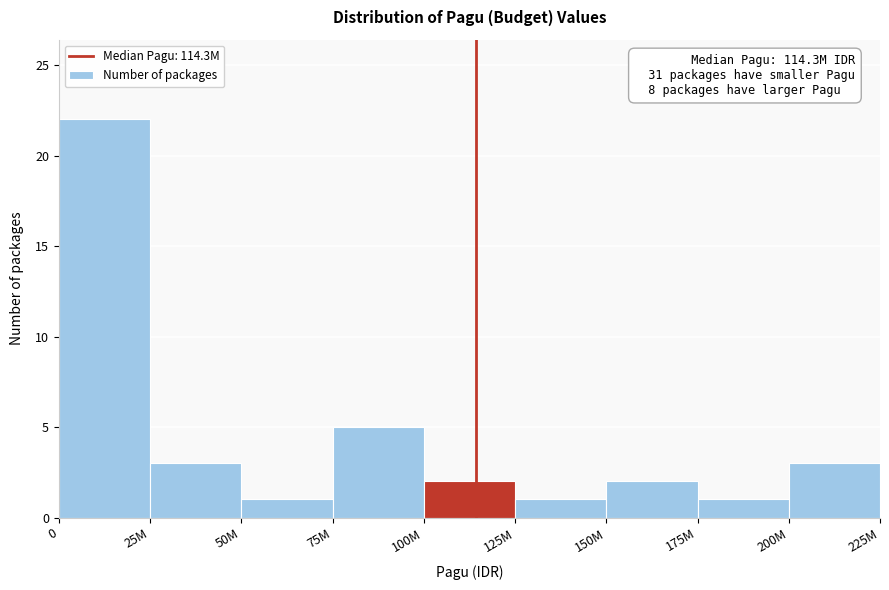

Reading right to left, what are all the values shown in this chart?

200M=3	175M=1	150M=2	125M=1	100M=2	75M=5	50M=1	25M=3	0=22